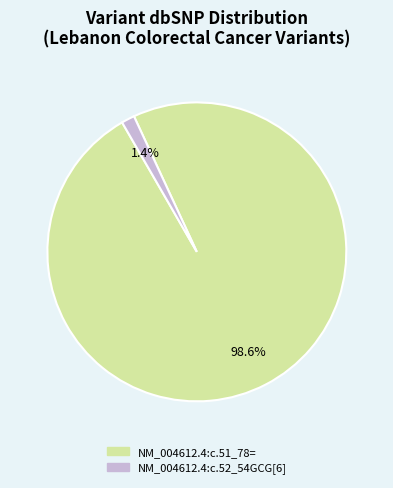

True or false: NM_004612.4:c.51_78= accounts for 99% of the total.

True